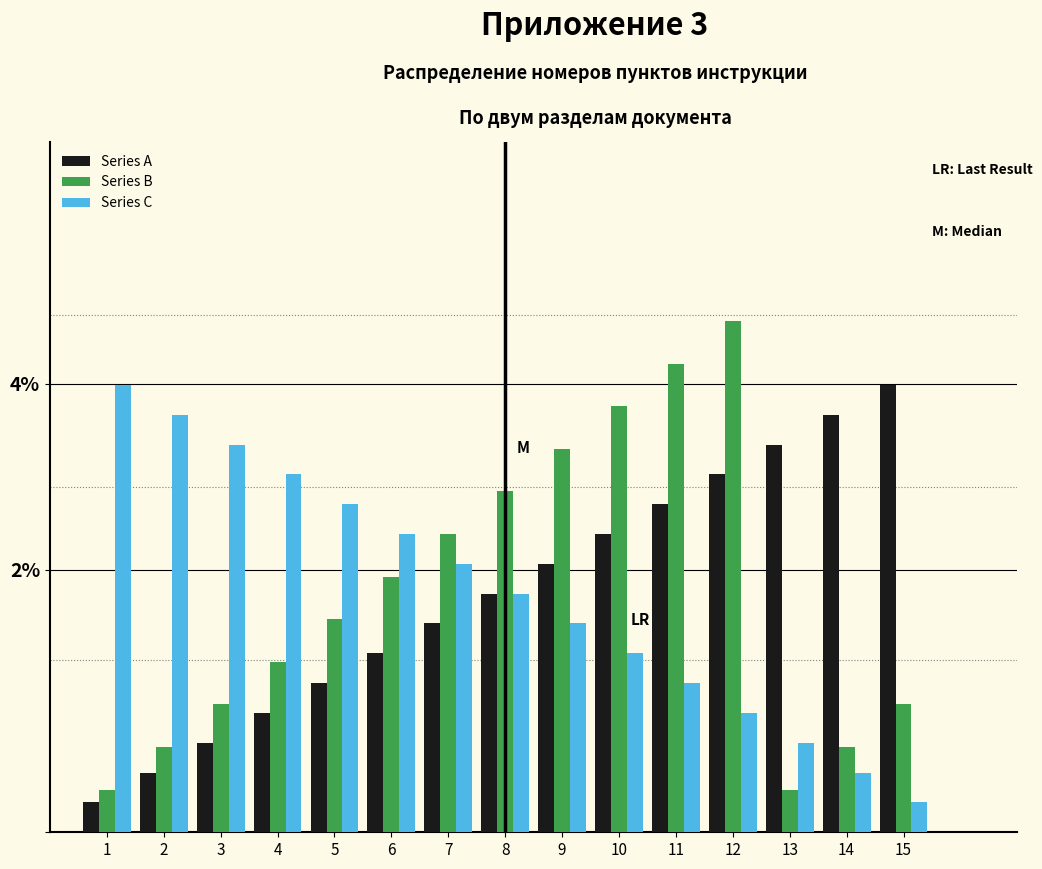

What are all the series names shown in the legend?

Series A, Series B, Series C